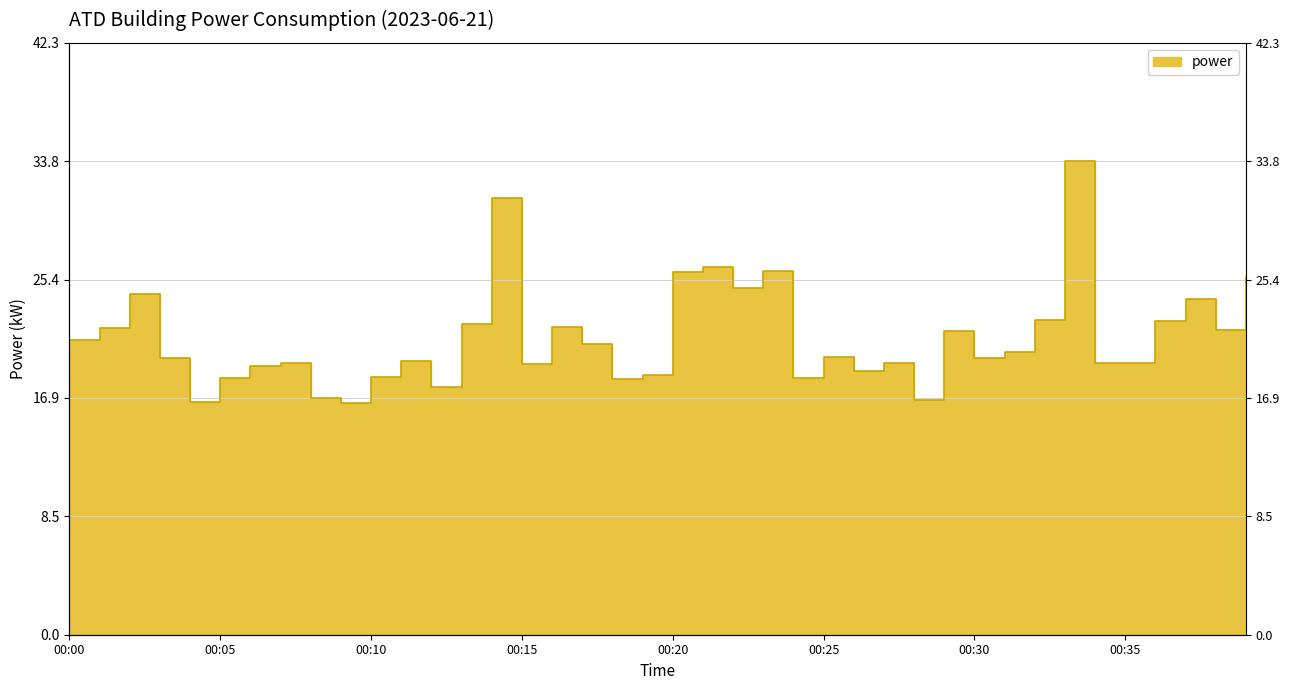

Where is the data nearest to the value 25?

00:22